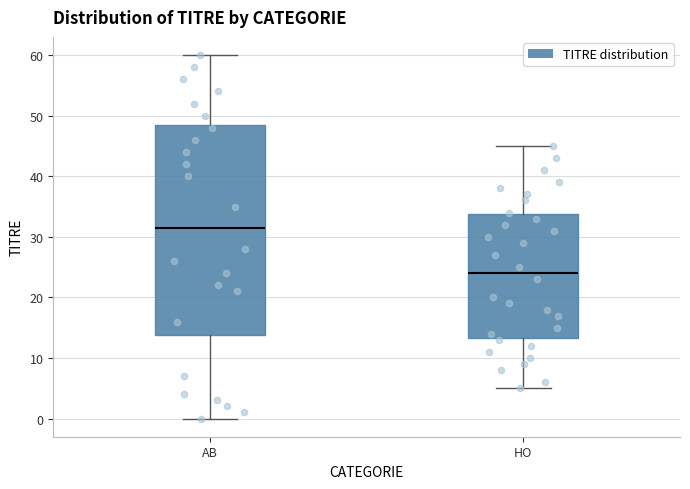

Reading left to right, read every box against the y-axis: the position of its median line, the range the box covers, and the ends of its whiskers. The values are not printed on the chart, so give them approximately, as read against the axis.

AB: median 32, box 14 to 49, whiskers 0 to 60
HO: median 24, box 13 to 34, whiskers 5 to 45